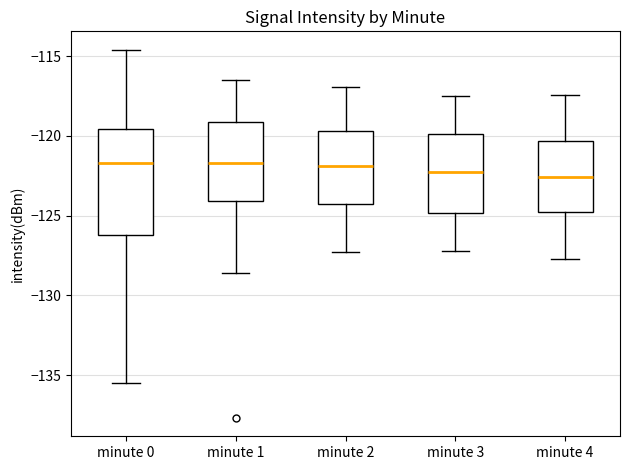

Where is the lower edge of the box for minute 4 on the y-axis? The values are not printed on the chart, so give them approximately, as read against the axis.

-124.5